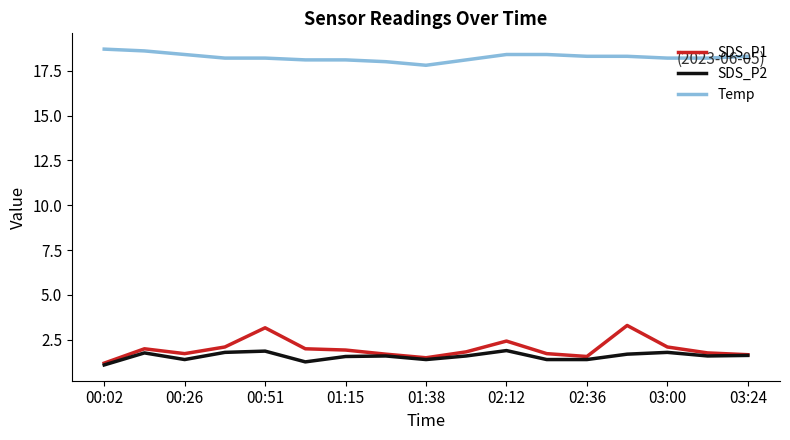

What is the difference between the second highest and second lowest values in the SDS_P2 series?

0.6